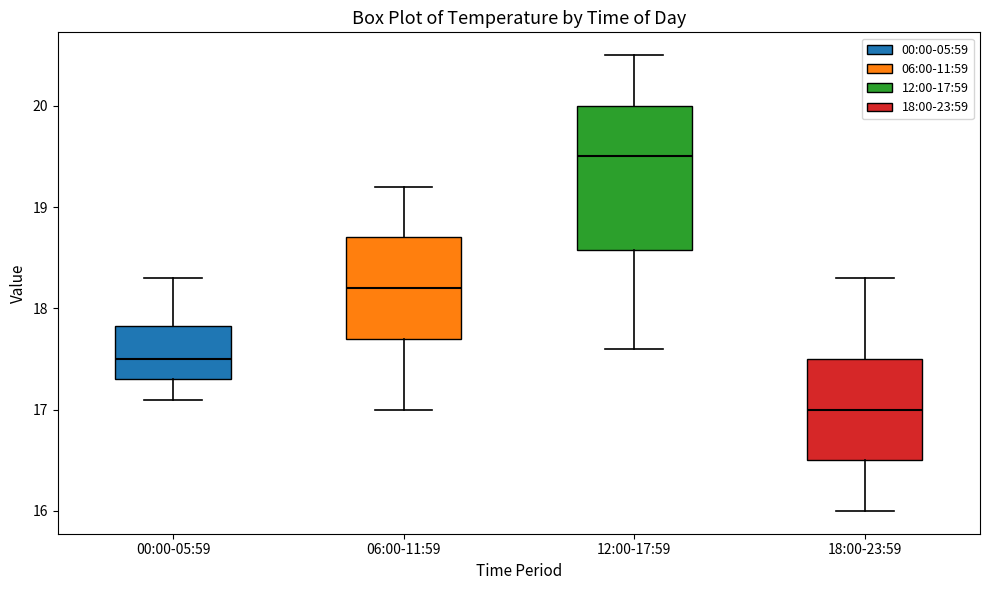

Reading left to right, read every box against the y-axis: the position of its median line, the range the box covers, and the ends of its whiskers. The values are not printed on the chart, so give them approximately, as read against the axis.

00:00-05:59: median 17.5, box 17.3 to 17.8, whiskers 17.1 to 18.3
06:00-11:59: median 18.2, box 17.7 to 18.7, whiskers 17.0 to 19.2
12:00-17:59: median 19.5, box 18.6 to 20.0, whiskers 17.6 to 20.5
18:00-23:59: median 17.0, box 16.5 to 17.5, whiskers 16.0 to 18.3